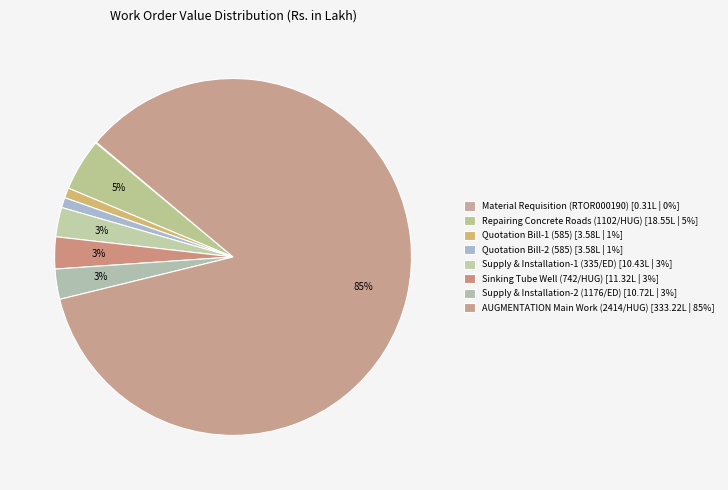

What is the change in value from Quotation Bill-2 (585) to Supply & Installation-1 (335/ED)?

+6.8